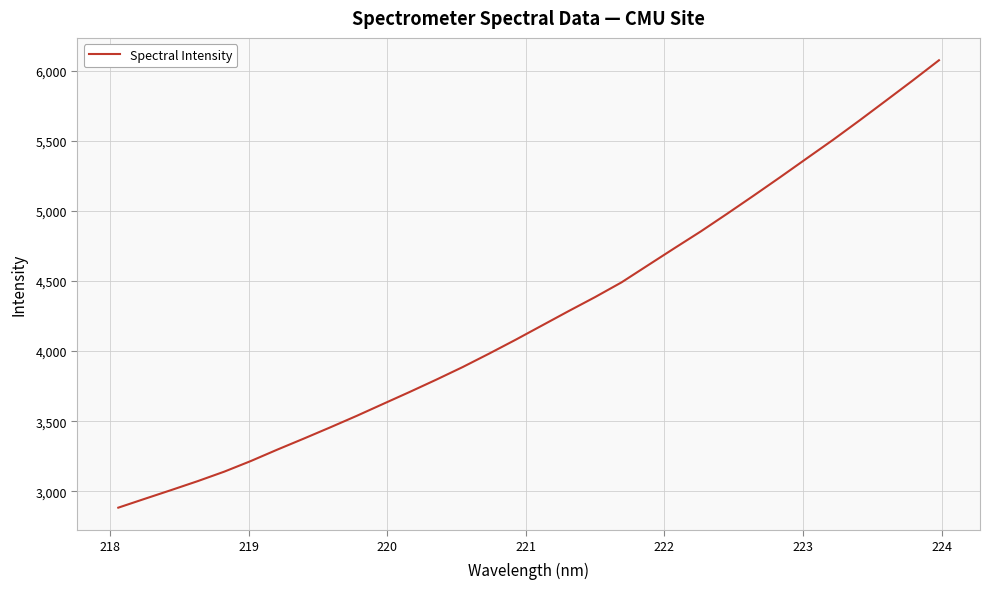

What is the smallest value displayed?

2883.0